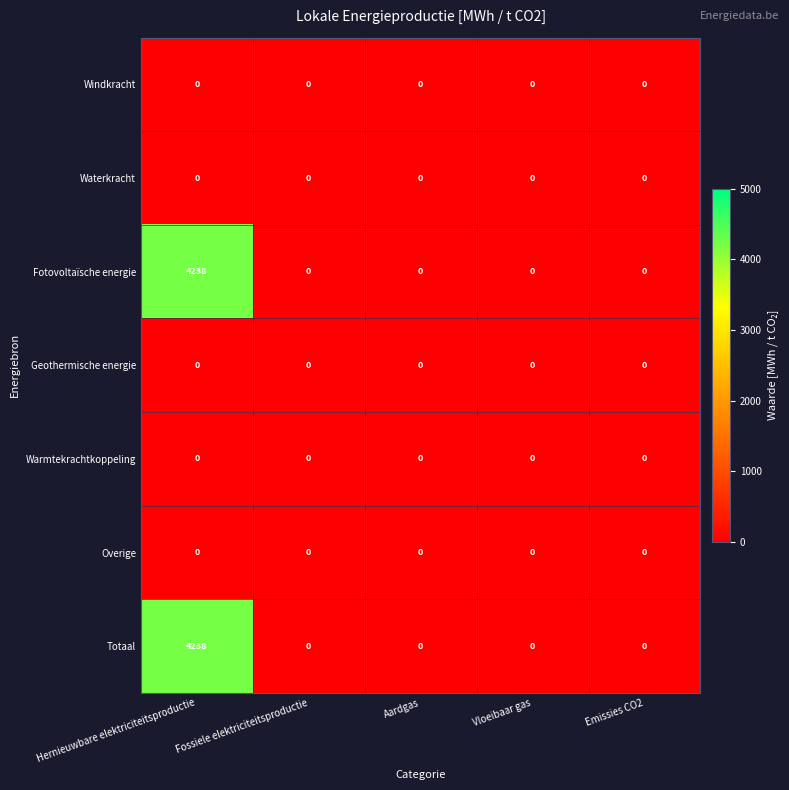

How many categories are shown in the chart?

5